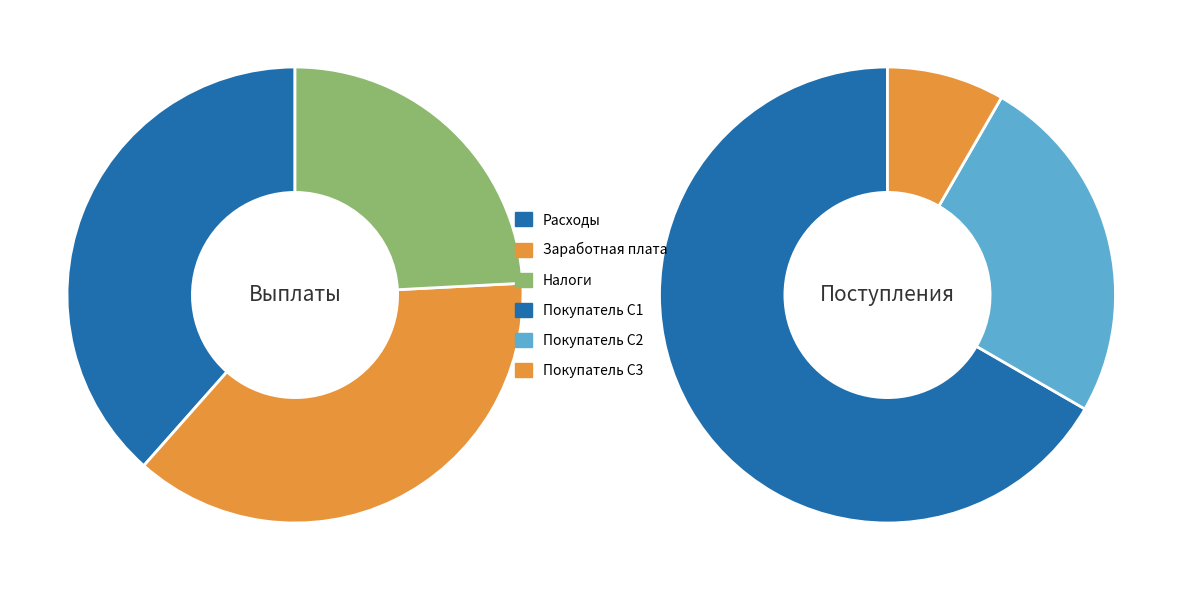

Does Налоги account for over 50% of the chart?

No